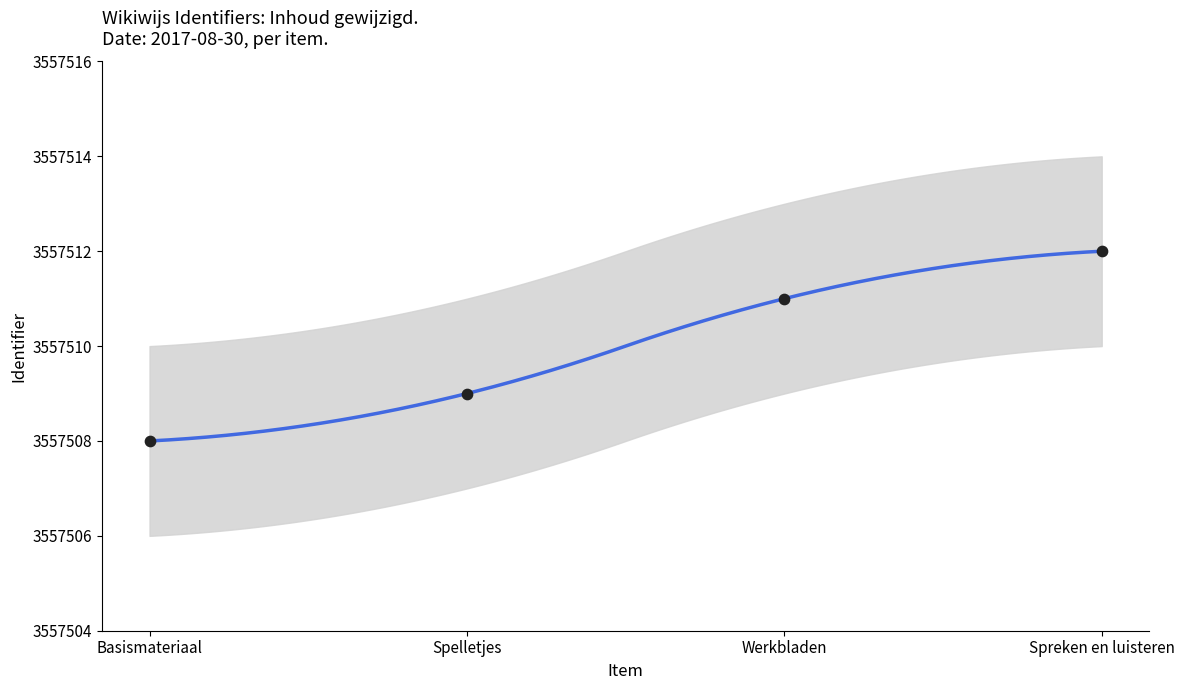

Which series has the largest total across all categories?

upper